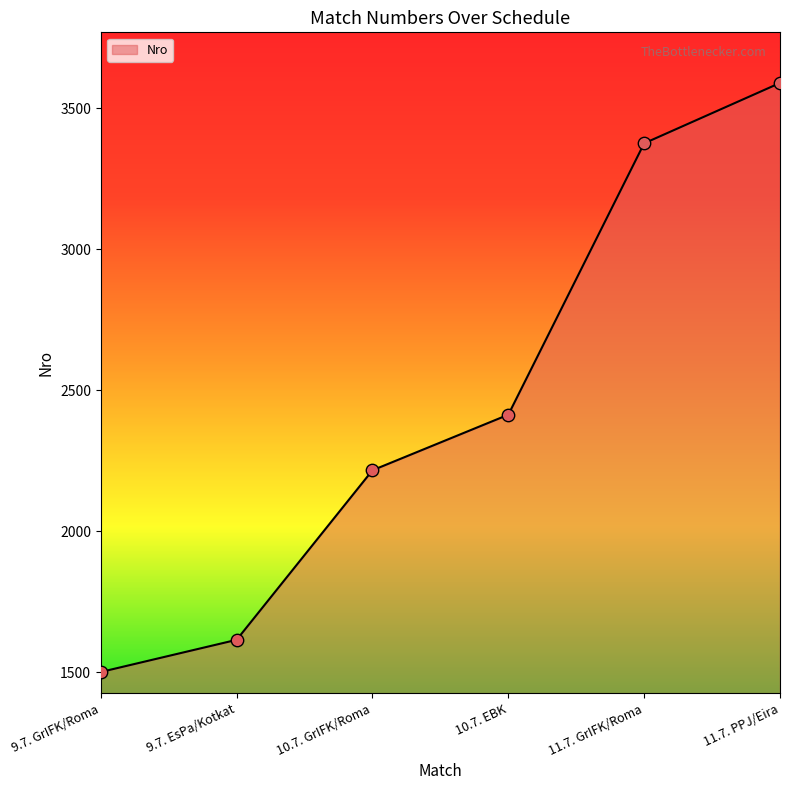

What is the ratio of the value at 9.7. GrIFK/Roma to the value at 11.7. GrIFK/Roma?

0.4